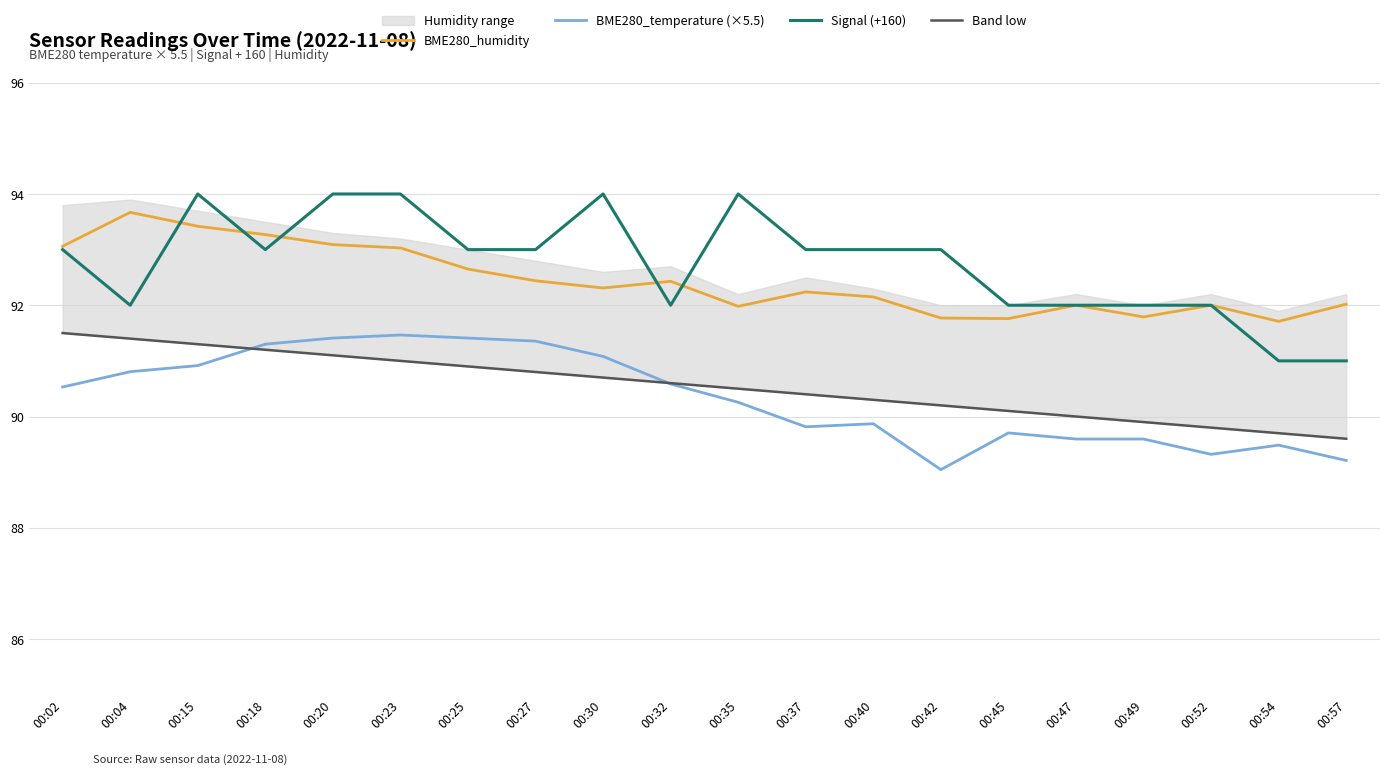

Does the chart have visible grid lines?

Yes